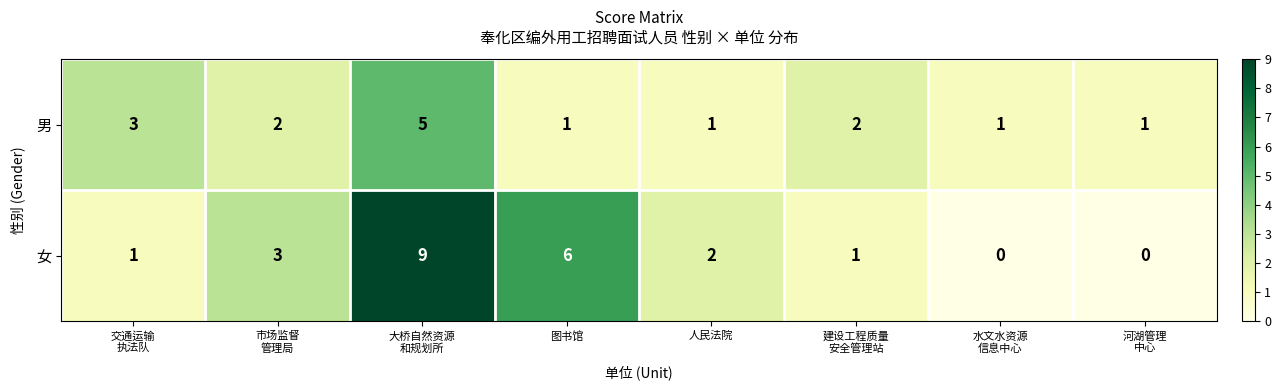

Rank the series by their maximum value, from highest to lowest.

女, 男